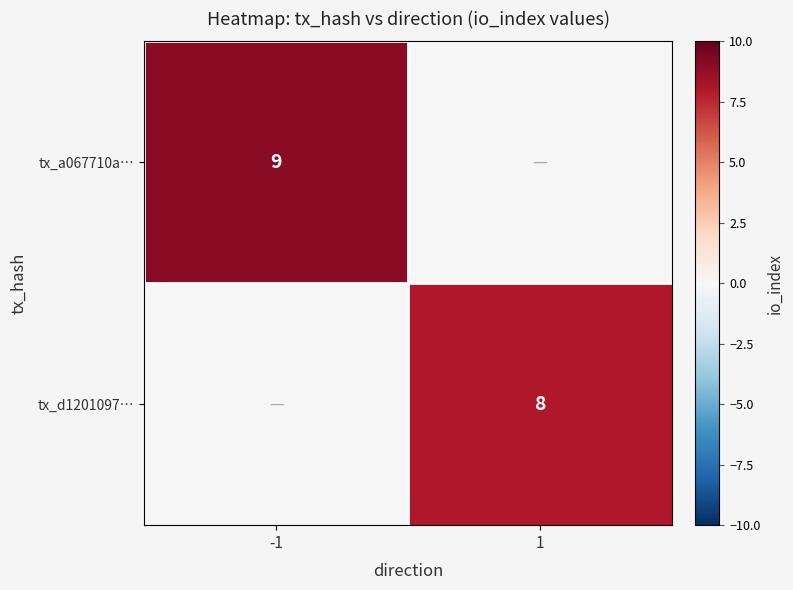

Is it true that tx_d1201097… equals 2 at 1?

False